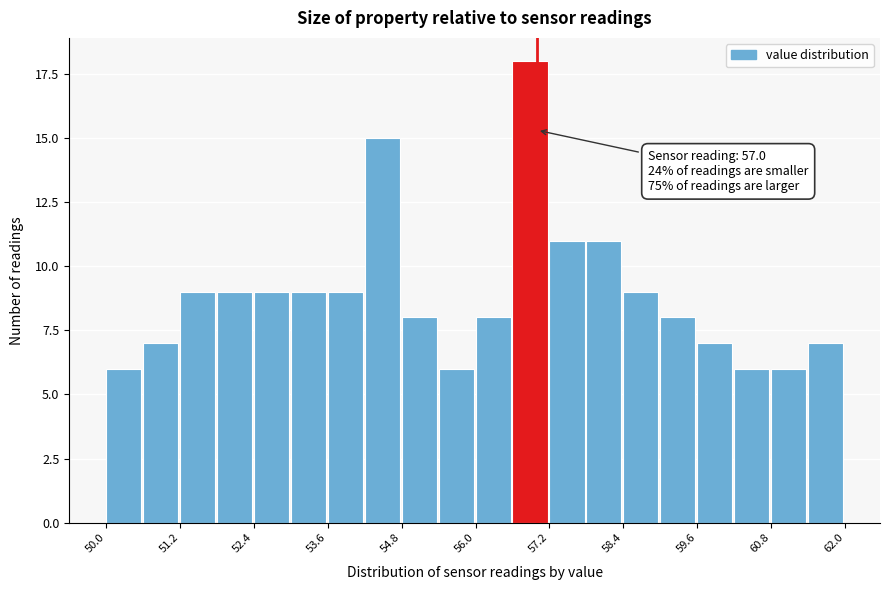

Read against the x-axis, roughly where is the centre of the tallest bar?

56.8